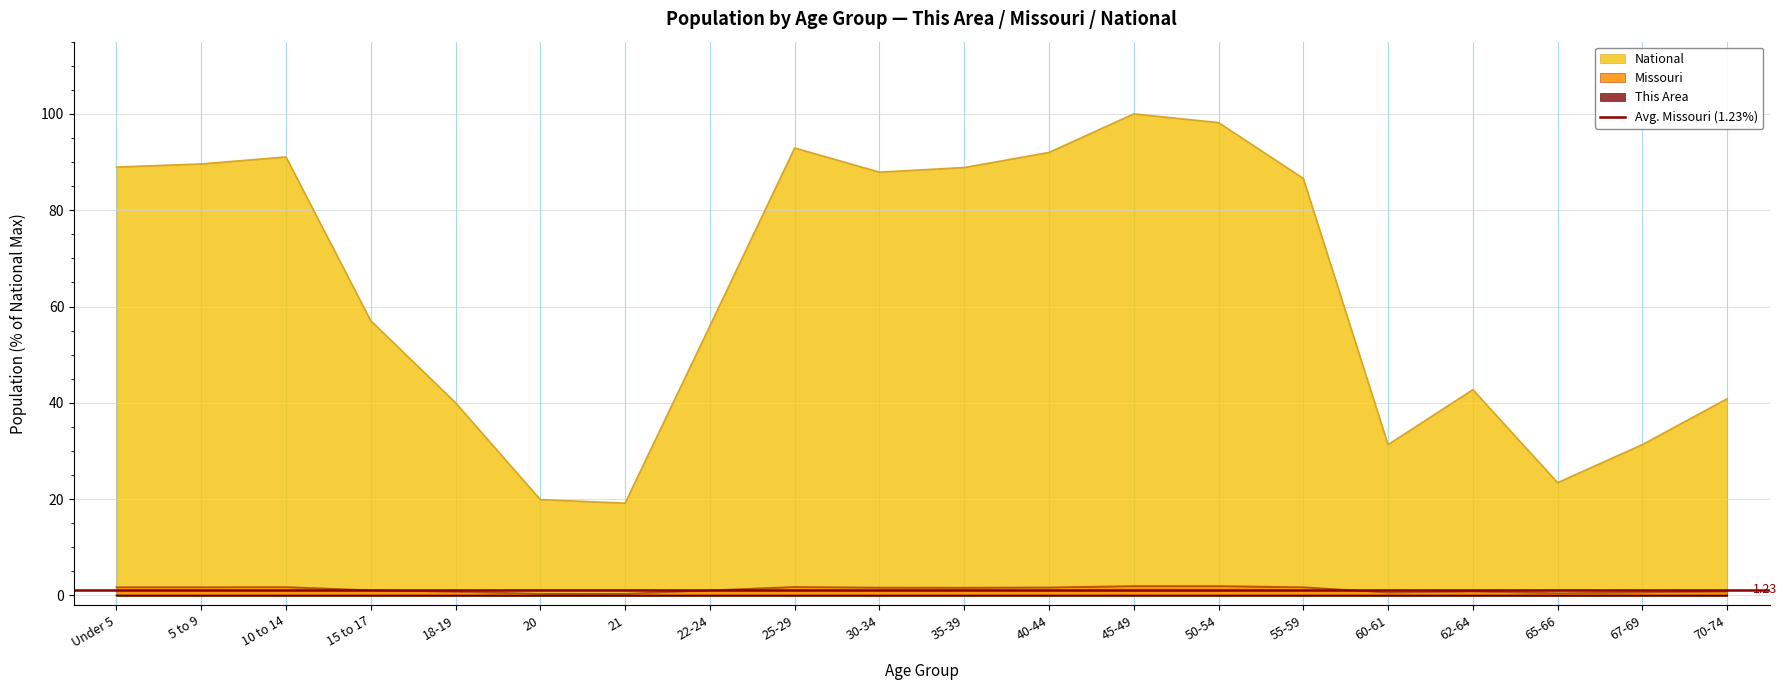

At which category does Missouri reach its first local peak?

10 to 14